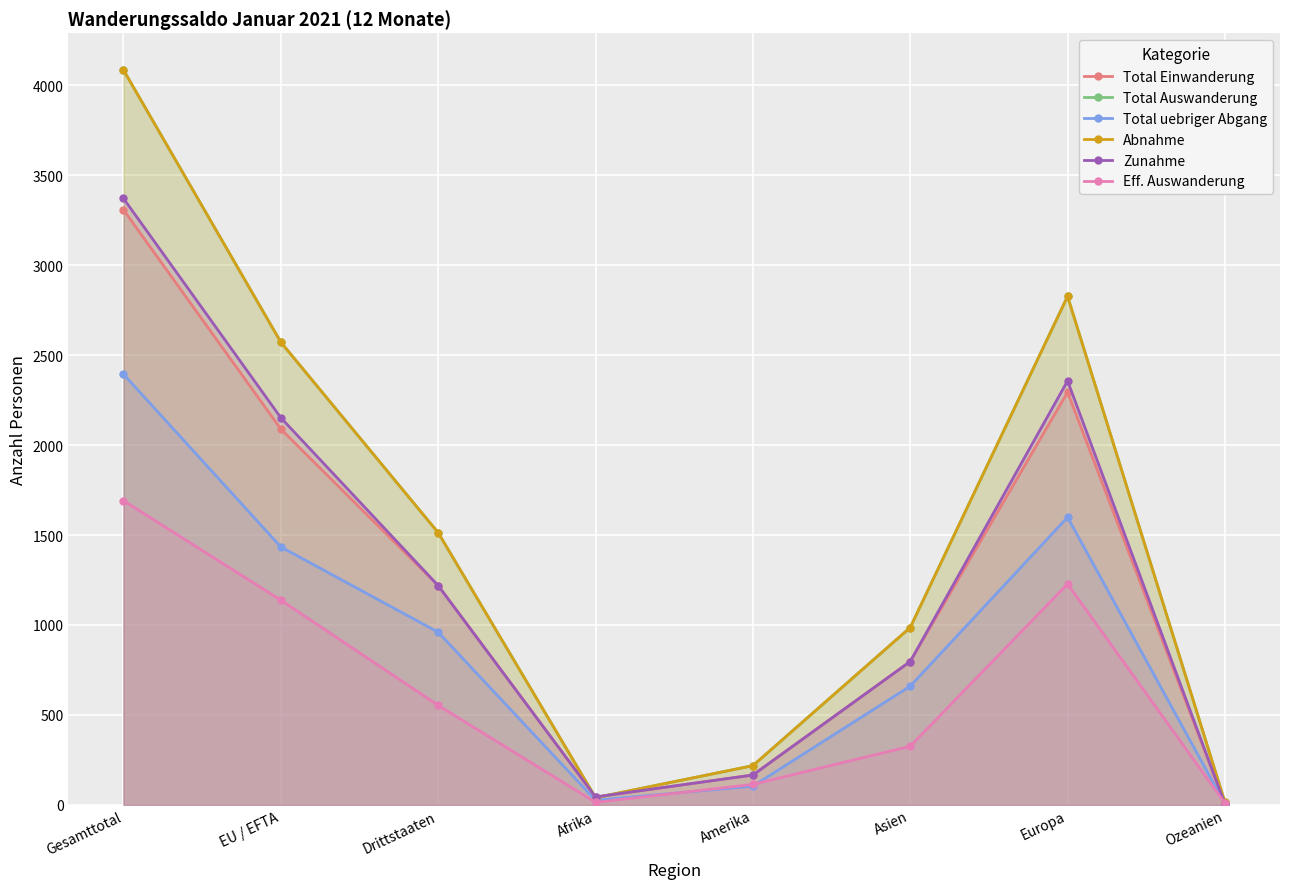

How many interior local peaks does the Zunahme series have?

1